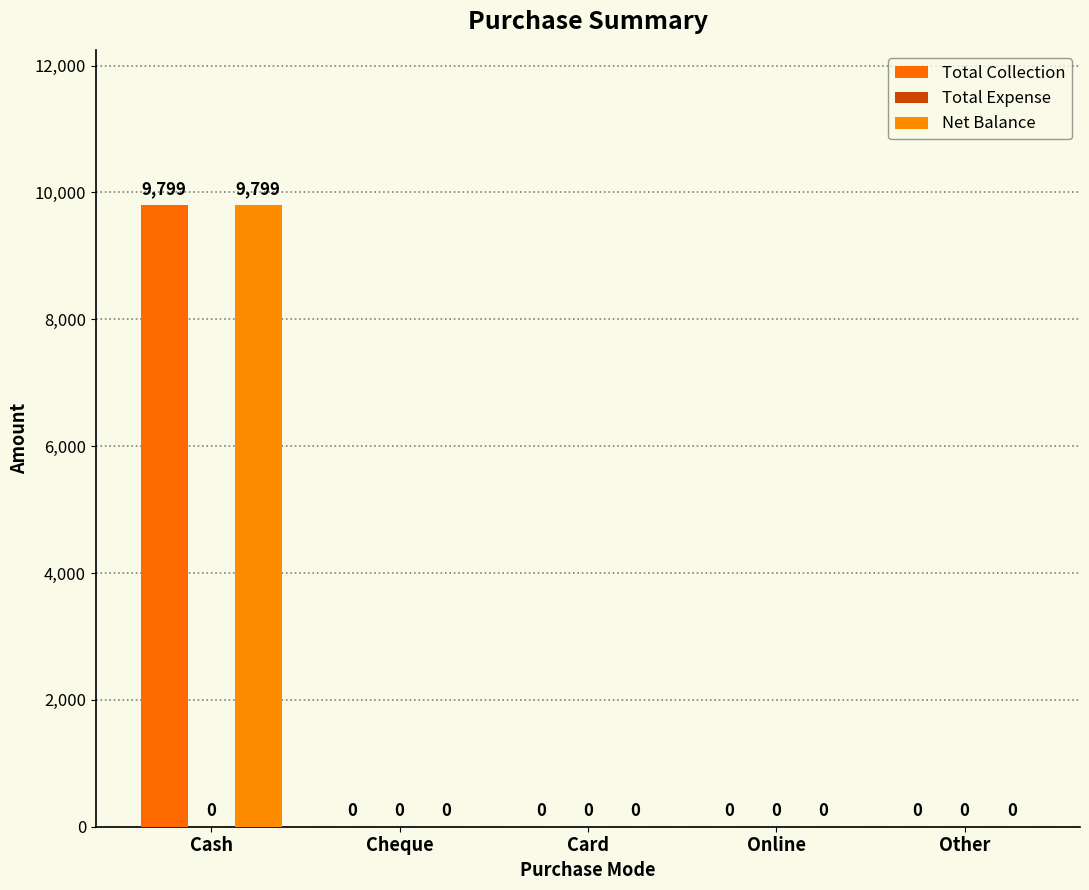

Reading right to left, transcribe all the data shown in this chart.

Total Collection: 0	0	0	0	9799
Total Expense: 0	0	0	0	0
Net Balance: 0	0	0	0	9799